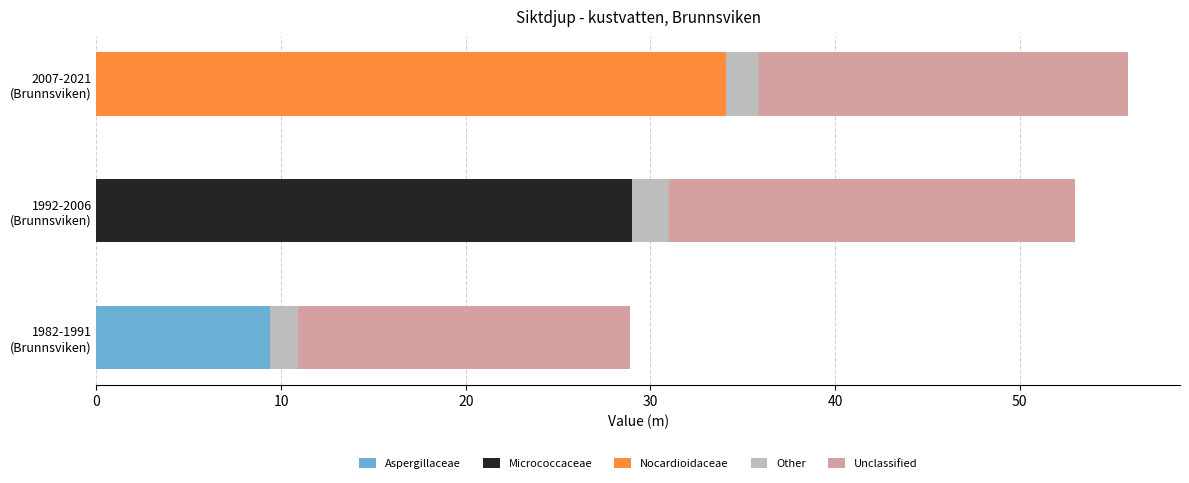

What is the highest value of the Aspergillaceae series?

9.4